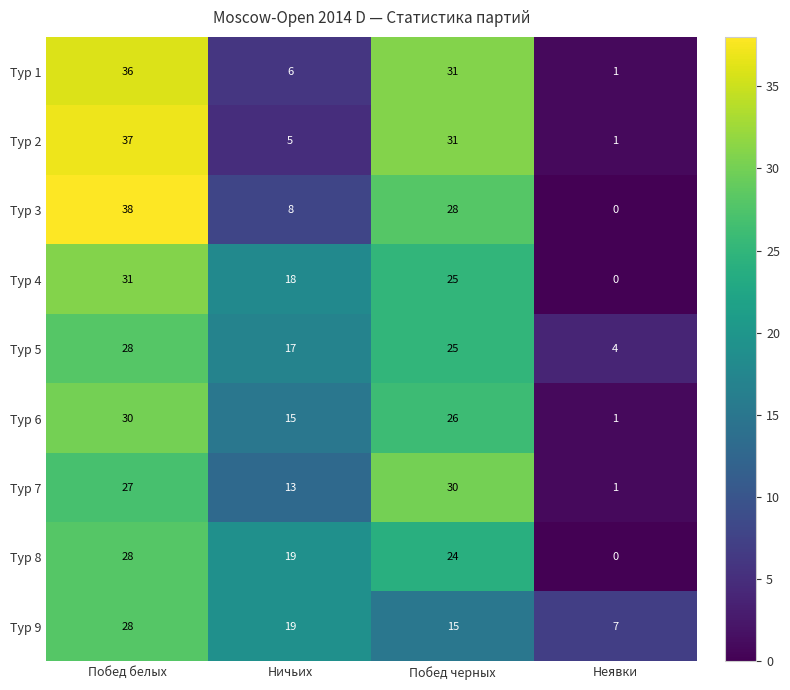

Count the number of categories in the chart.

4